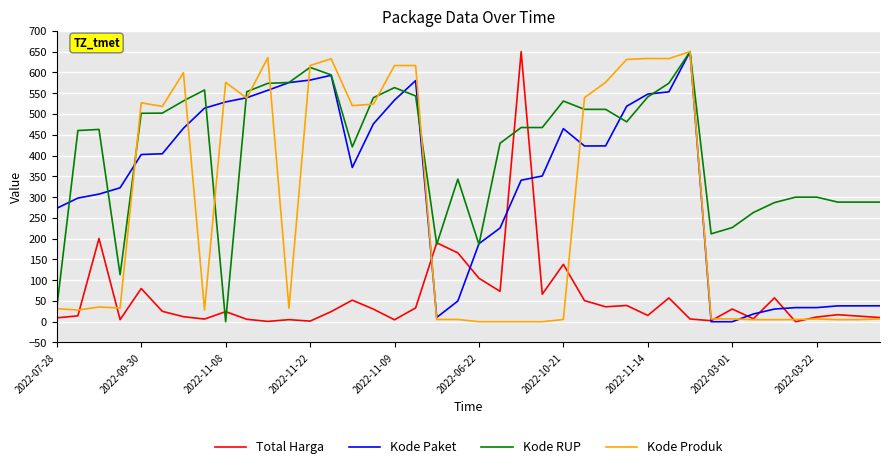

Which series has the largest total across all categories?

Kode RUP